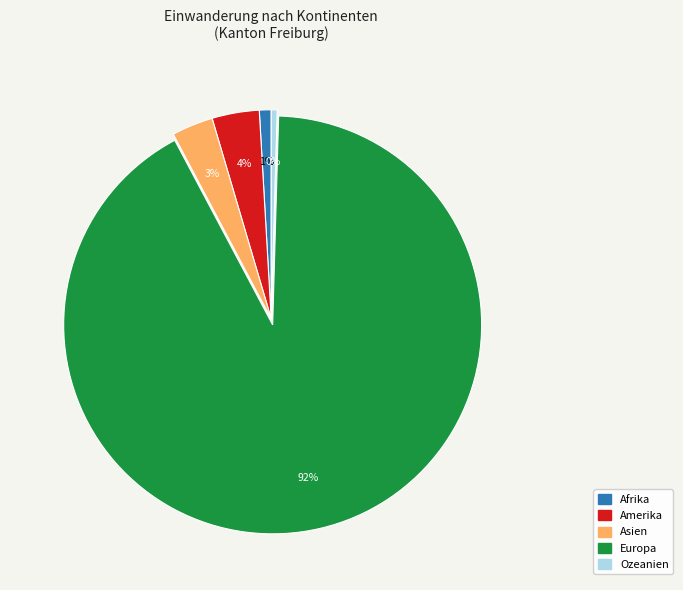

Which has a higher value, Amerika or Afrika?

Amerika